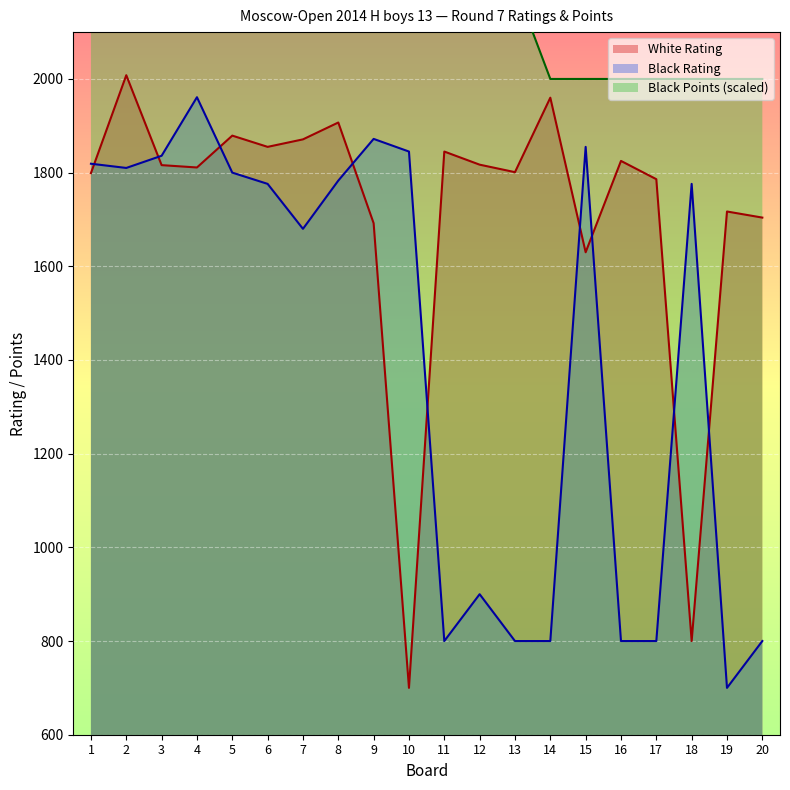

After their last crossing, which series has the higher values: White Rating or Black Rating?

White Rating